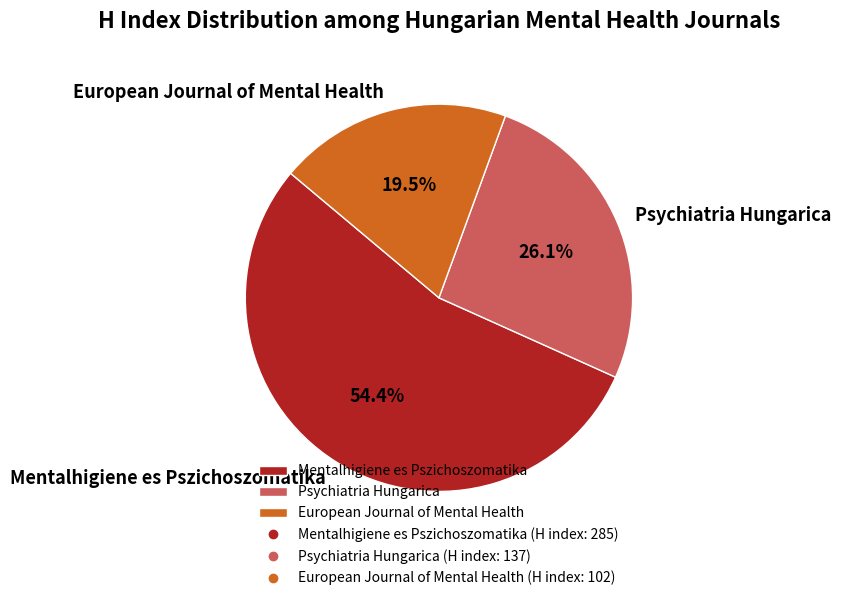

True or false: Psychiatria Hungarica accounts for 14% of the total.

False